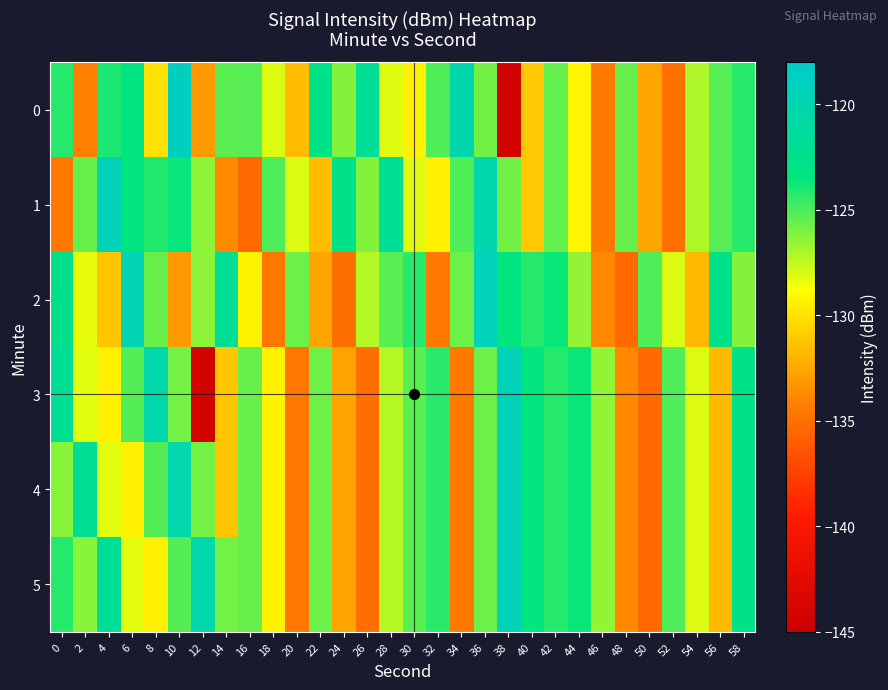

Count the number of data series in this chart.

6